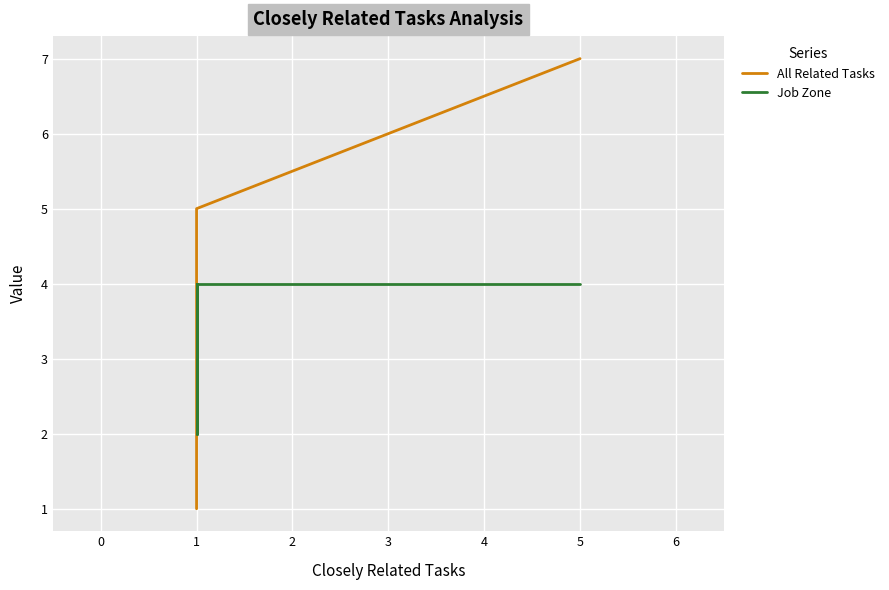

What is the approximate value of Job Zone at 1?

4